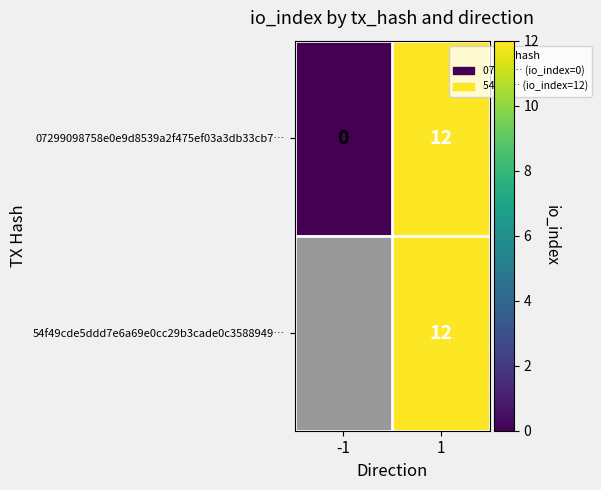

How many values in 07299098758e0e9d8539a2f475ef03a3db33cb7… are above zero?

1